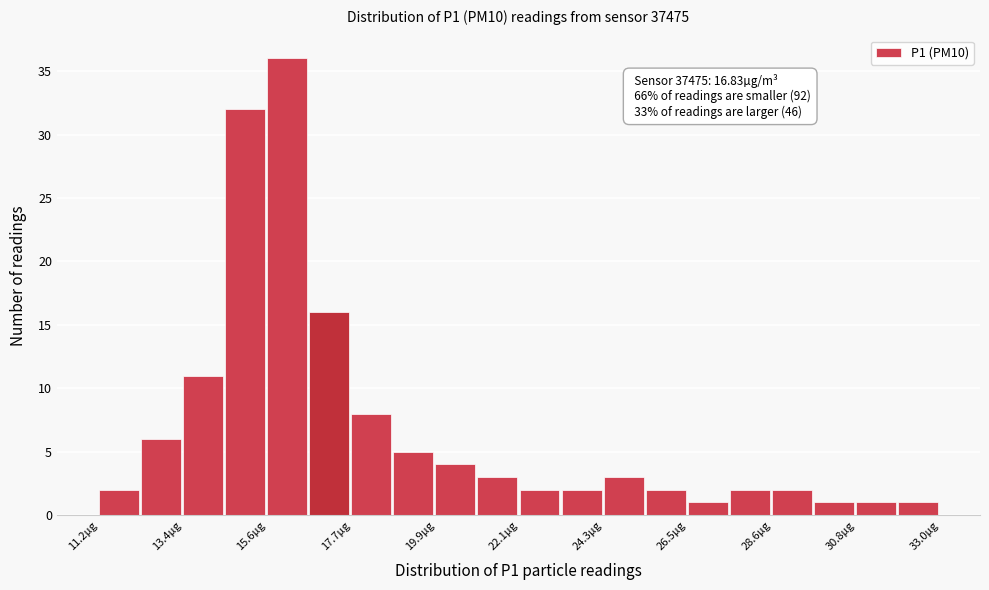

Around what value on the x-axis is the tallest bar? Give the approximate position of its centre, as read against the axis.

16.0